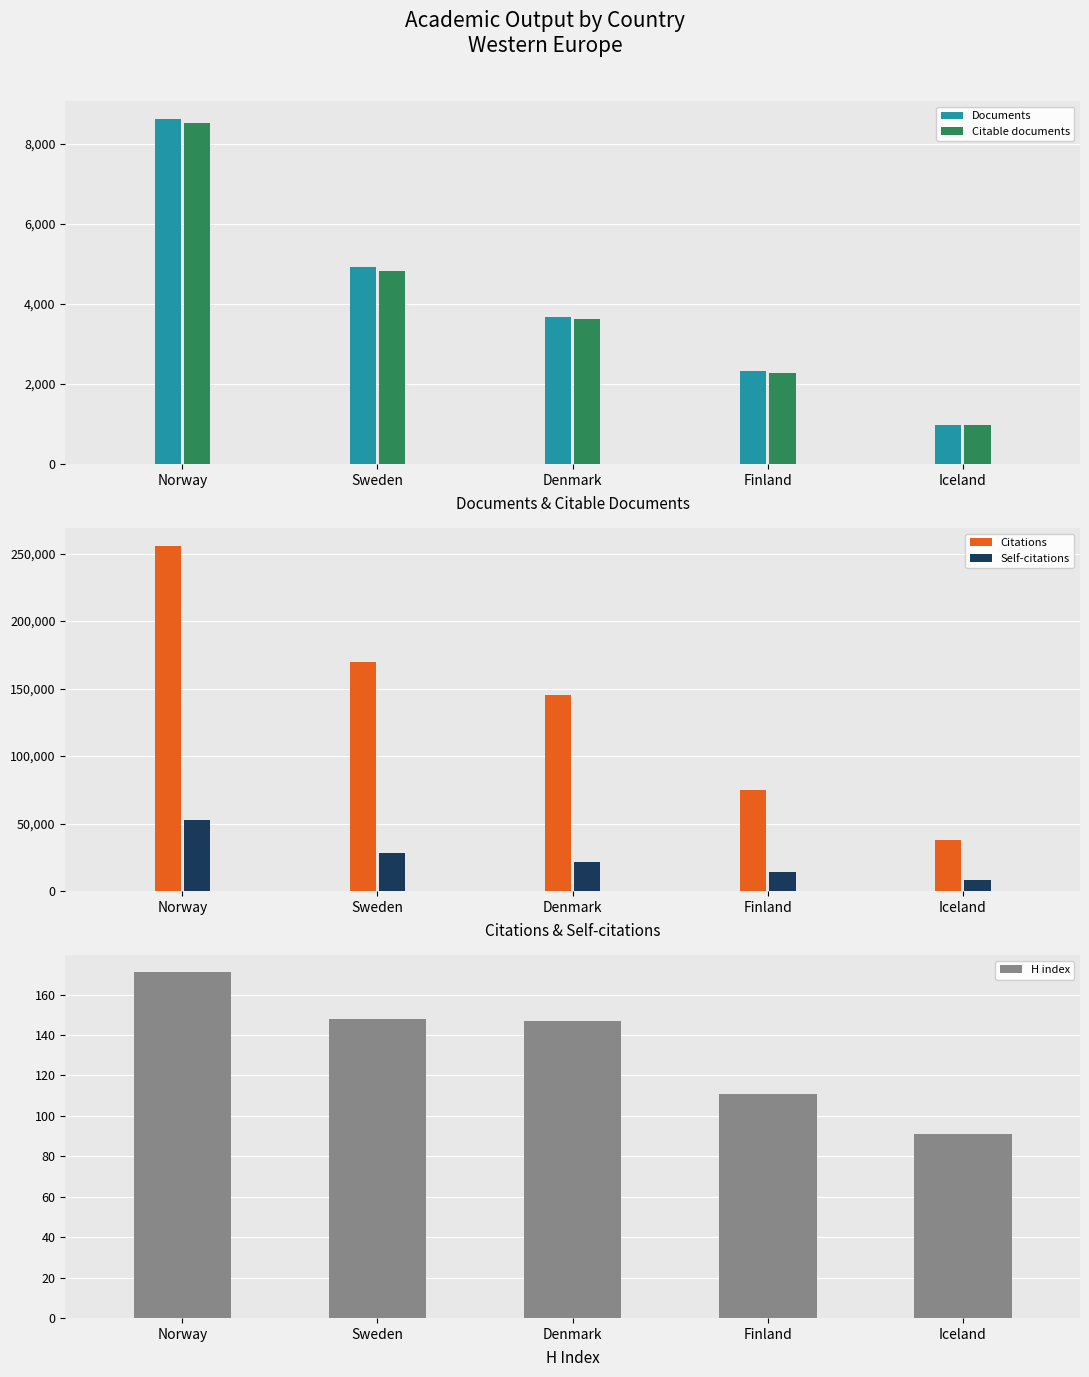

What position from the right is Iceland?

1